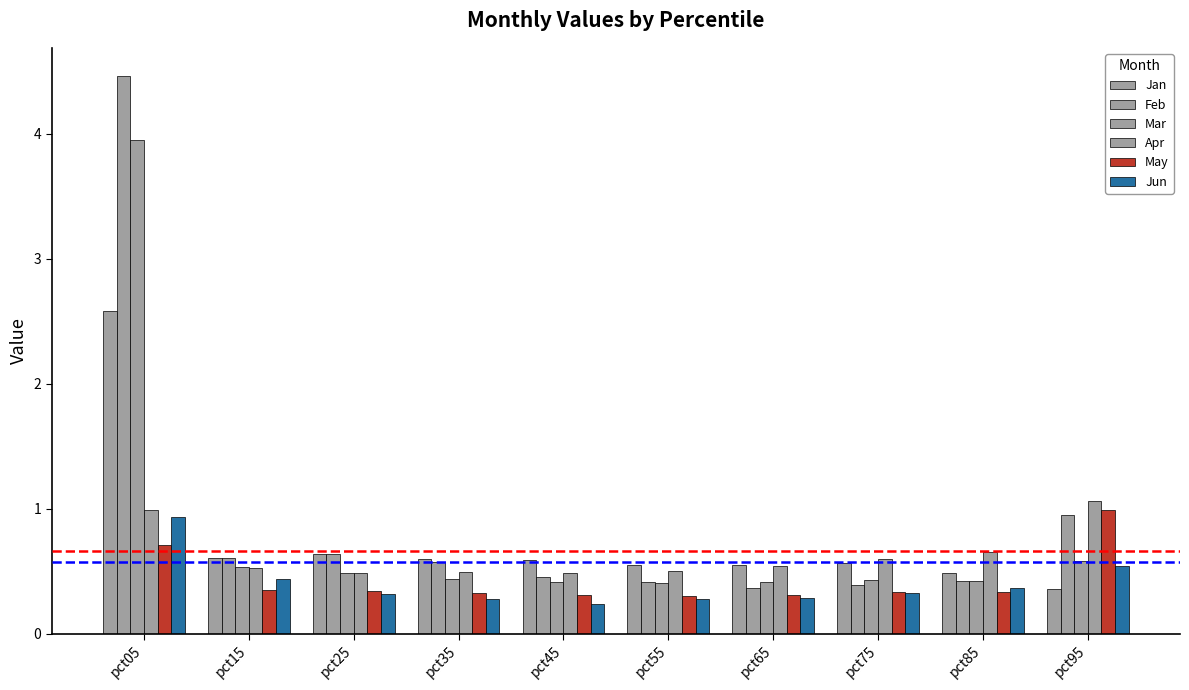

How many bars are there in each group?

6